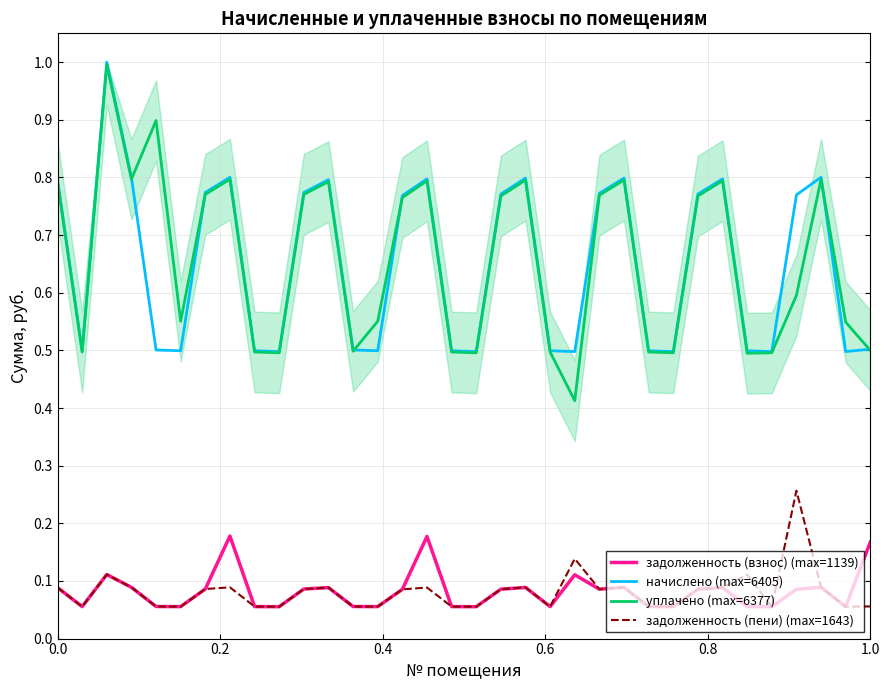

Does the chart have visible grid lines?

Yes